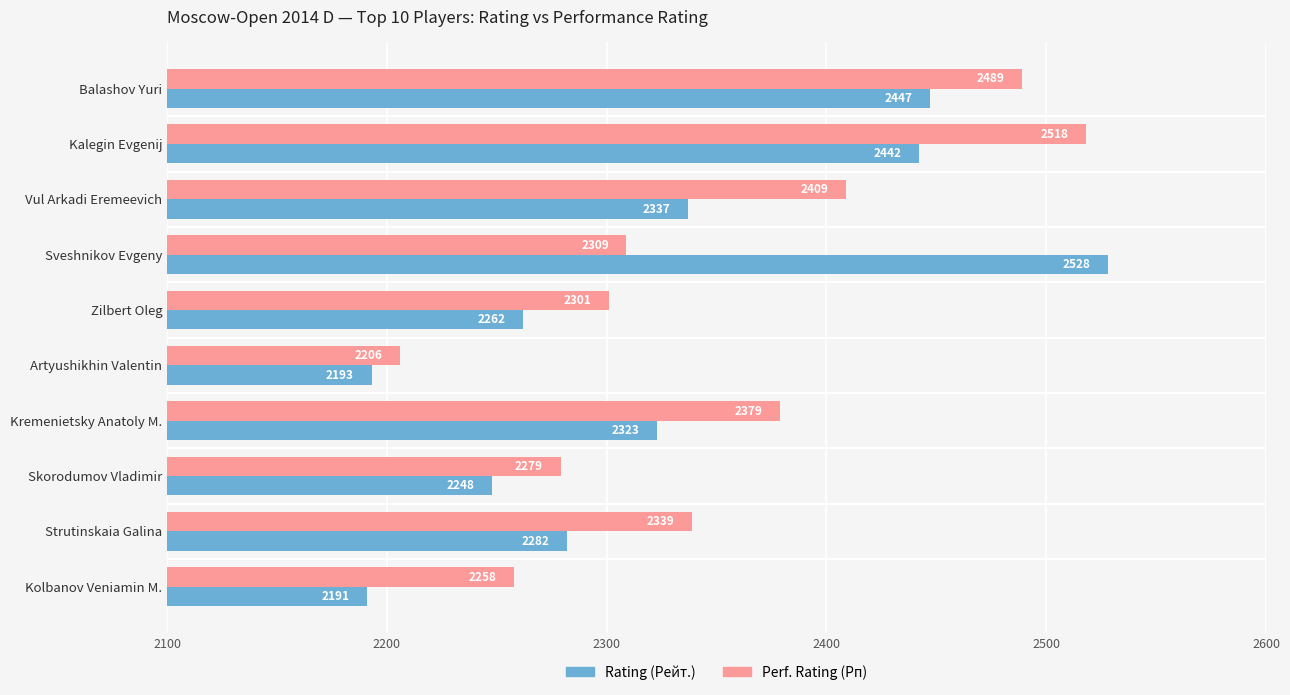

True or false: Rating (Рейт.) has a value of 1526 at Kalegin Evgenij.

False